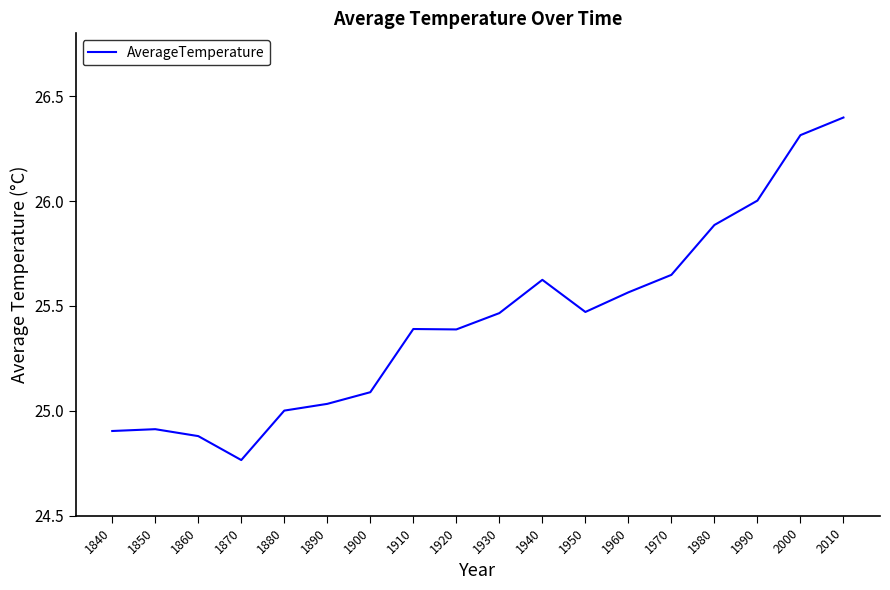

Count the number of data series in this chart.

1